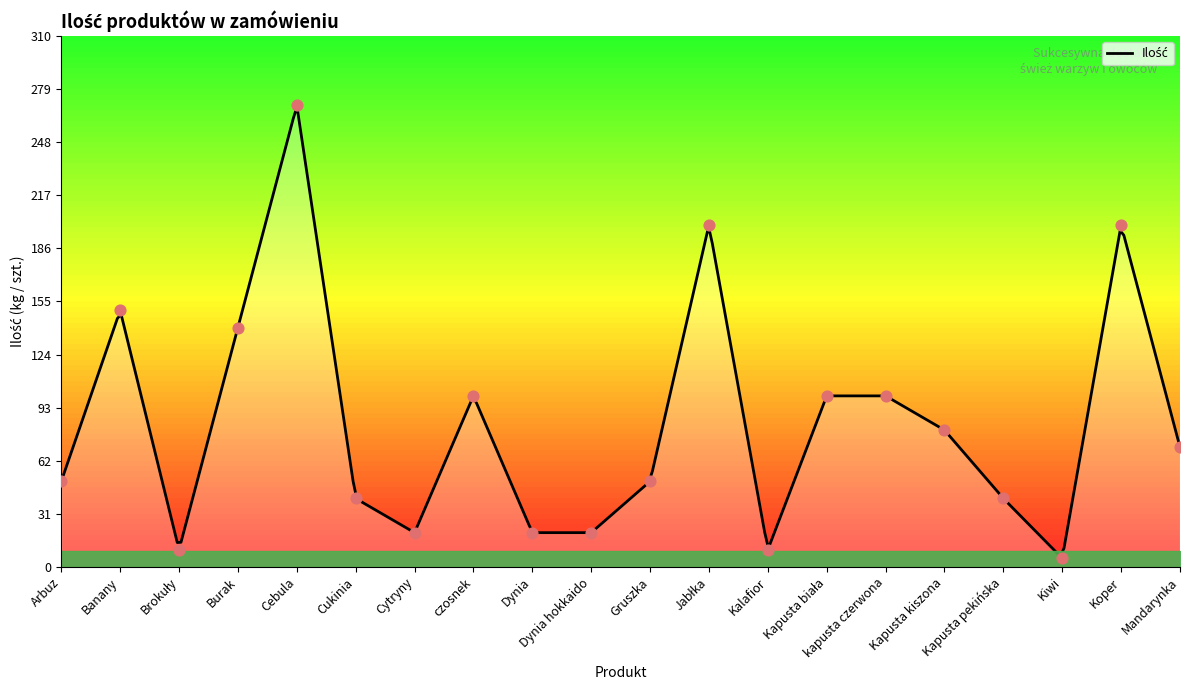

At how many categories does at least one series exceed 15?

17